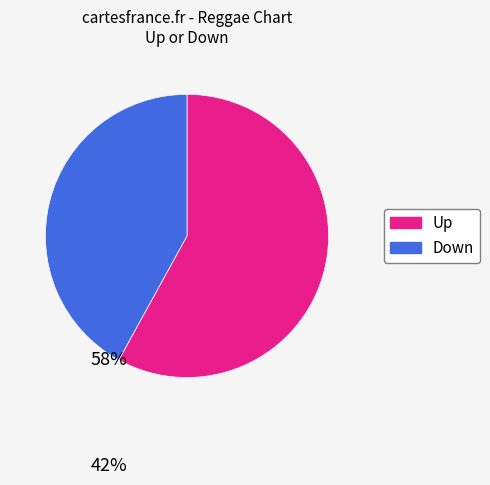

How many segments does this pie chart have?

2